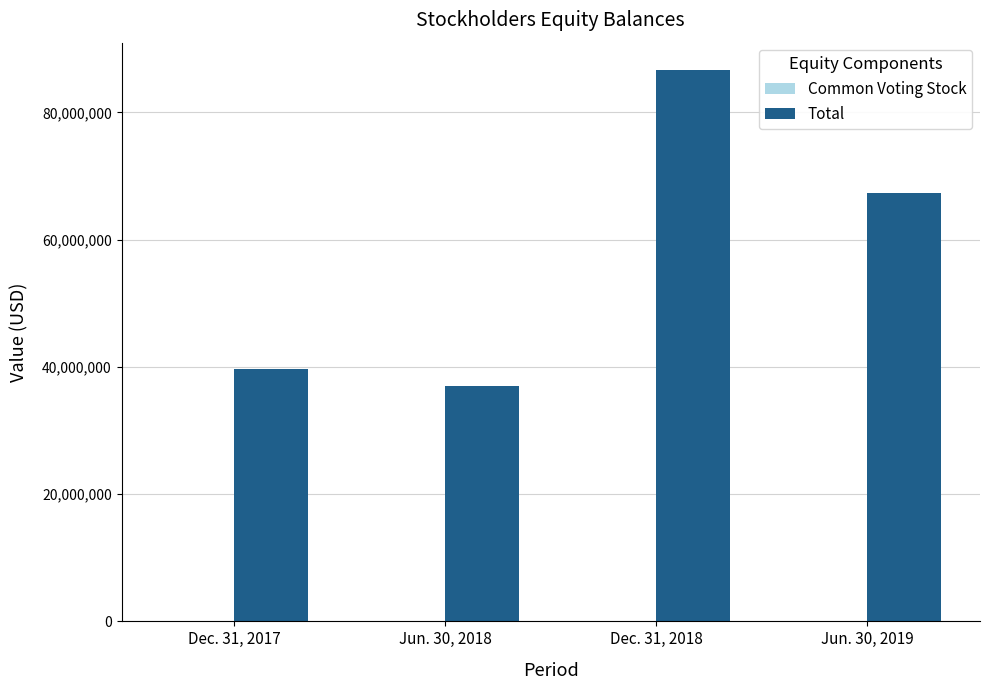

Which series has the largest total across all categories?

Total